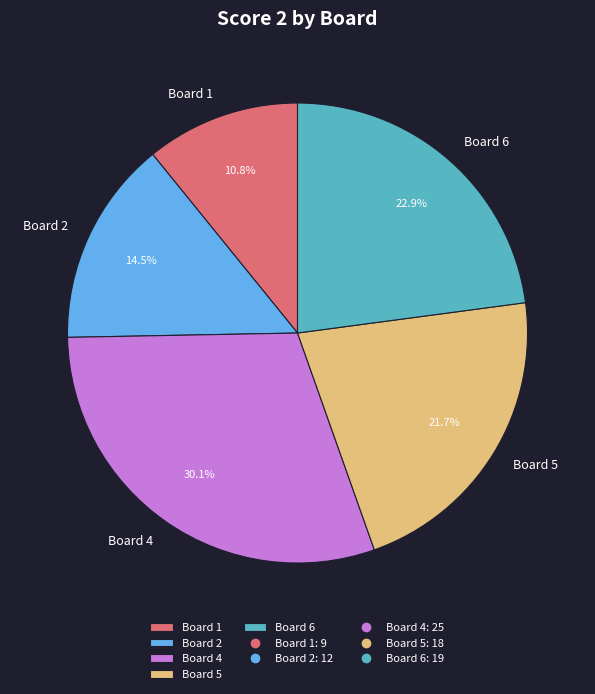

Which category has the biggest portion of the pie?

Board 4